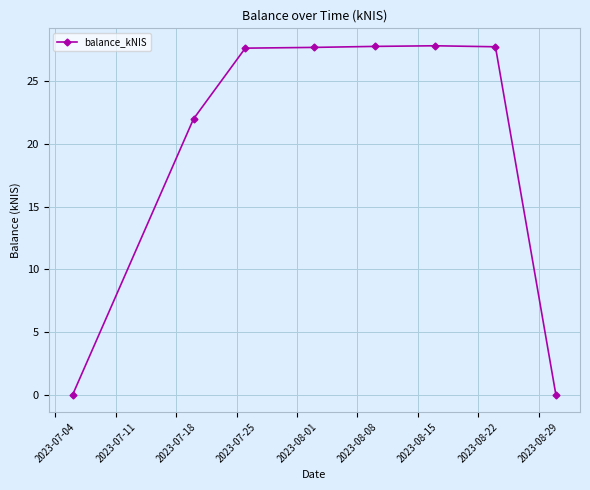

True or false: there are more than 0 points higher than both neighbors.

True